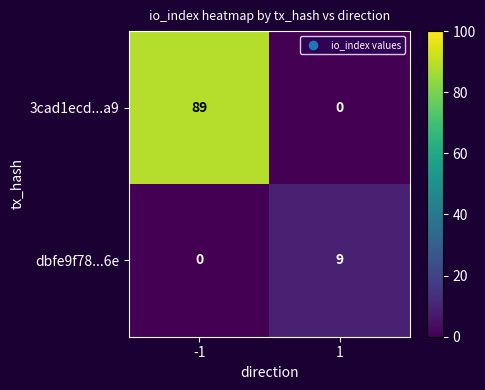

What is the difference between the dbfe9f78...6e values at 1 and -1?

9